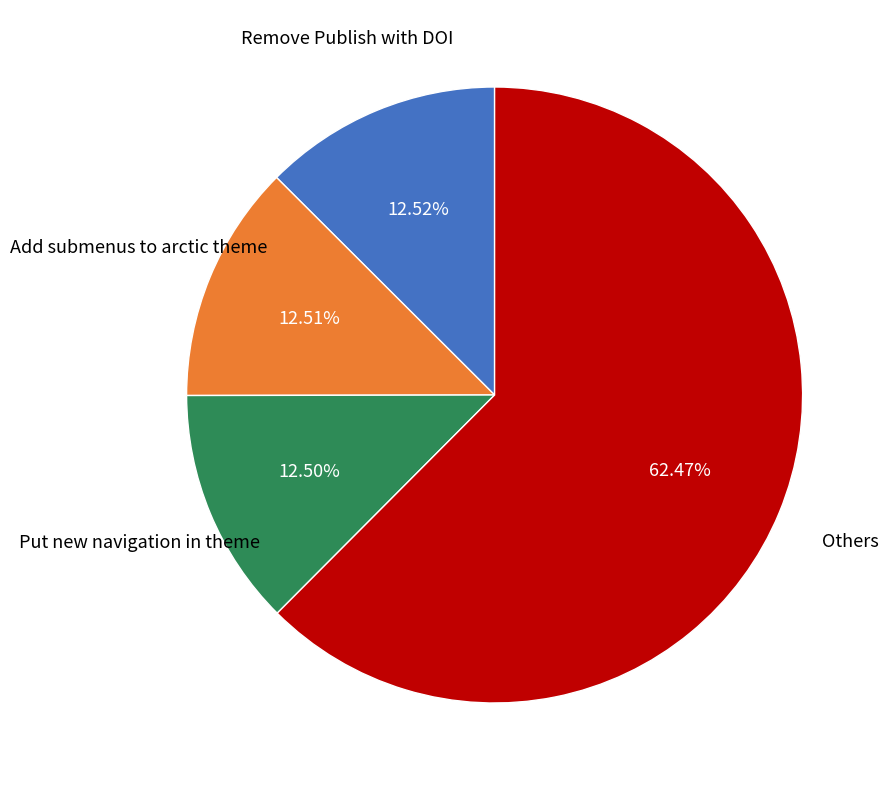

Does any single category account for the majority?

Yes